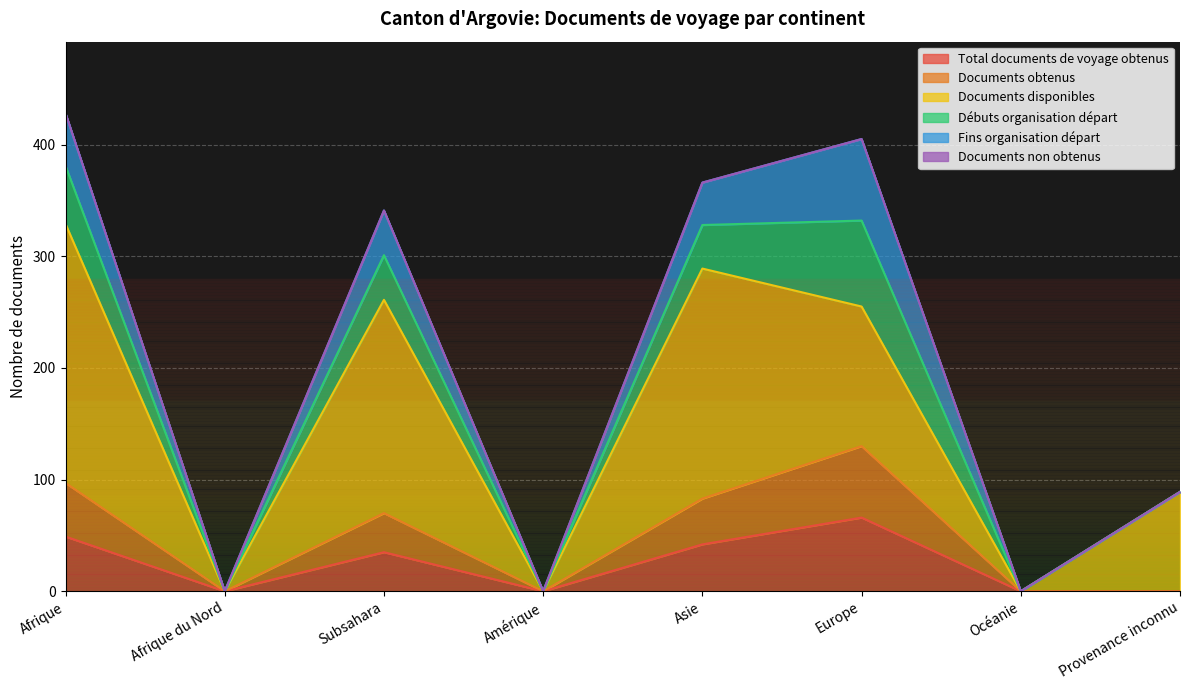

Reading left to right, list all the values displayed in this chart.

Total documents de voyage obtenus: 49	0	35	0	42	66	0	0
Documents obtenus: 48	0	35	0	41	64	0	0
Documents disponibles: 232	0	191	0	206	125	0	89
Débuts organisation départ: 52	0	40	0	39	77	0	0
Fins organisation départ: 47	0	40	0	38	73	0	0
Documents non obtenus: 0	0	0	0	0	0	0	0